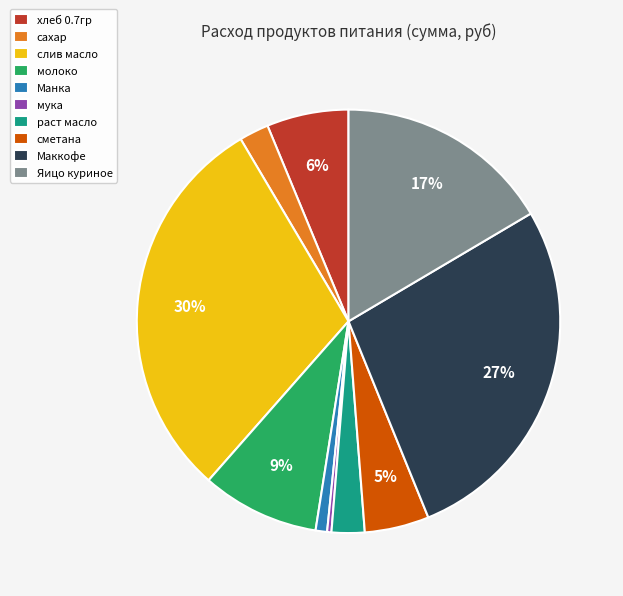

Is there a majority slice in this chart?

No